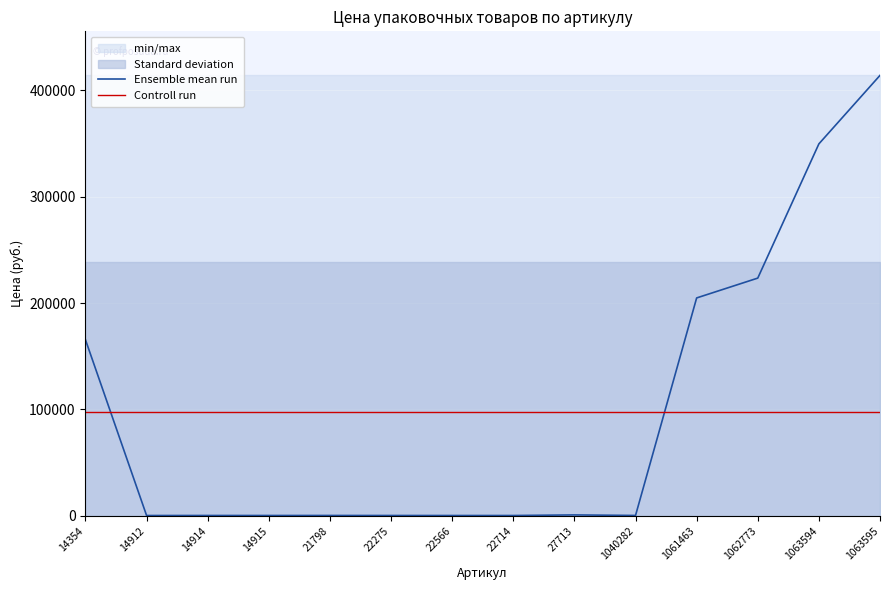

After their last crossing, which series has the higher values: Ensemble mean run or Controll run?

Ensemble mean run